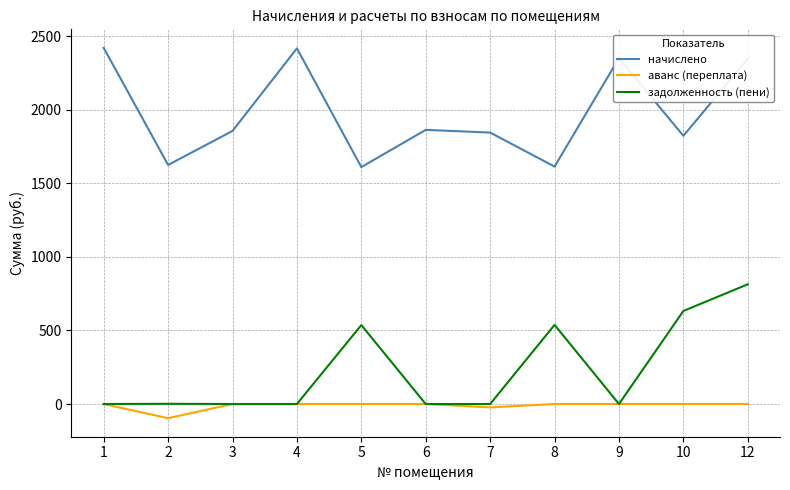

List the series in order of their peak value, highest first.

начислено, задолженность (пени), аванс (переплата)